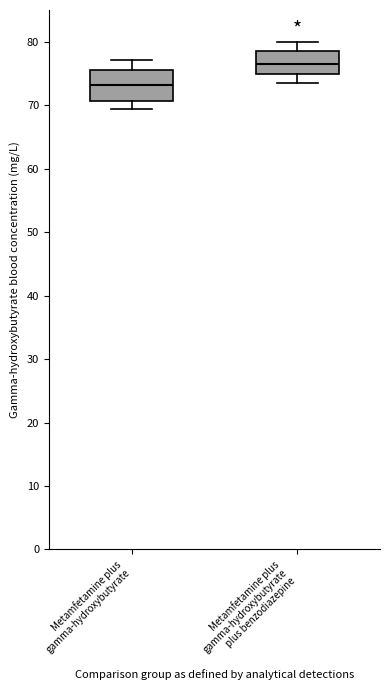

Reading left to right, read every box against the y-axis: the position of its median line, the range the box covers, and the ends of its whiskers. The values are not printed on the chart, so give them approximately, as read against the axis.

Metamfetamine plus gamma-hydroxybutyrate: median 73, box 71 to 75, whiskers 69 to 77
Metamfetamine plus gamma-hydroxybutyrate plus benzodiazepine: median 77, box 75 to 79, whiskers 74 to 80